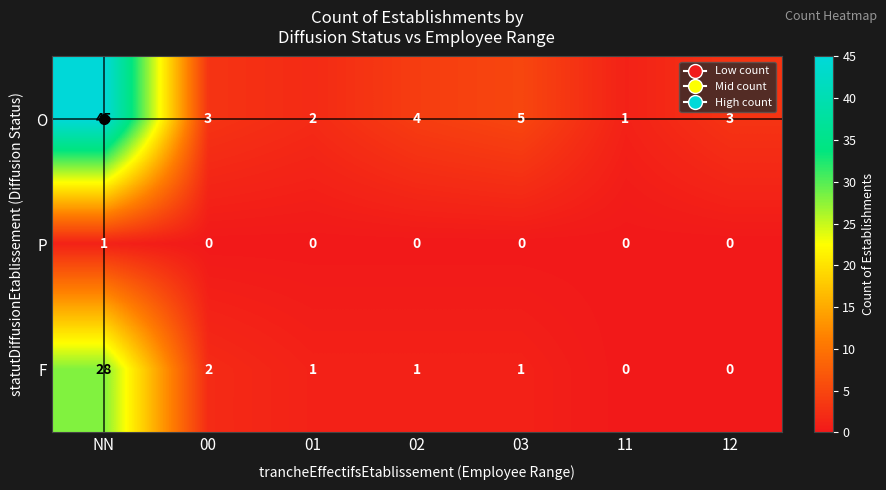

Which label corresponds to the largest value in the chart?

NN